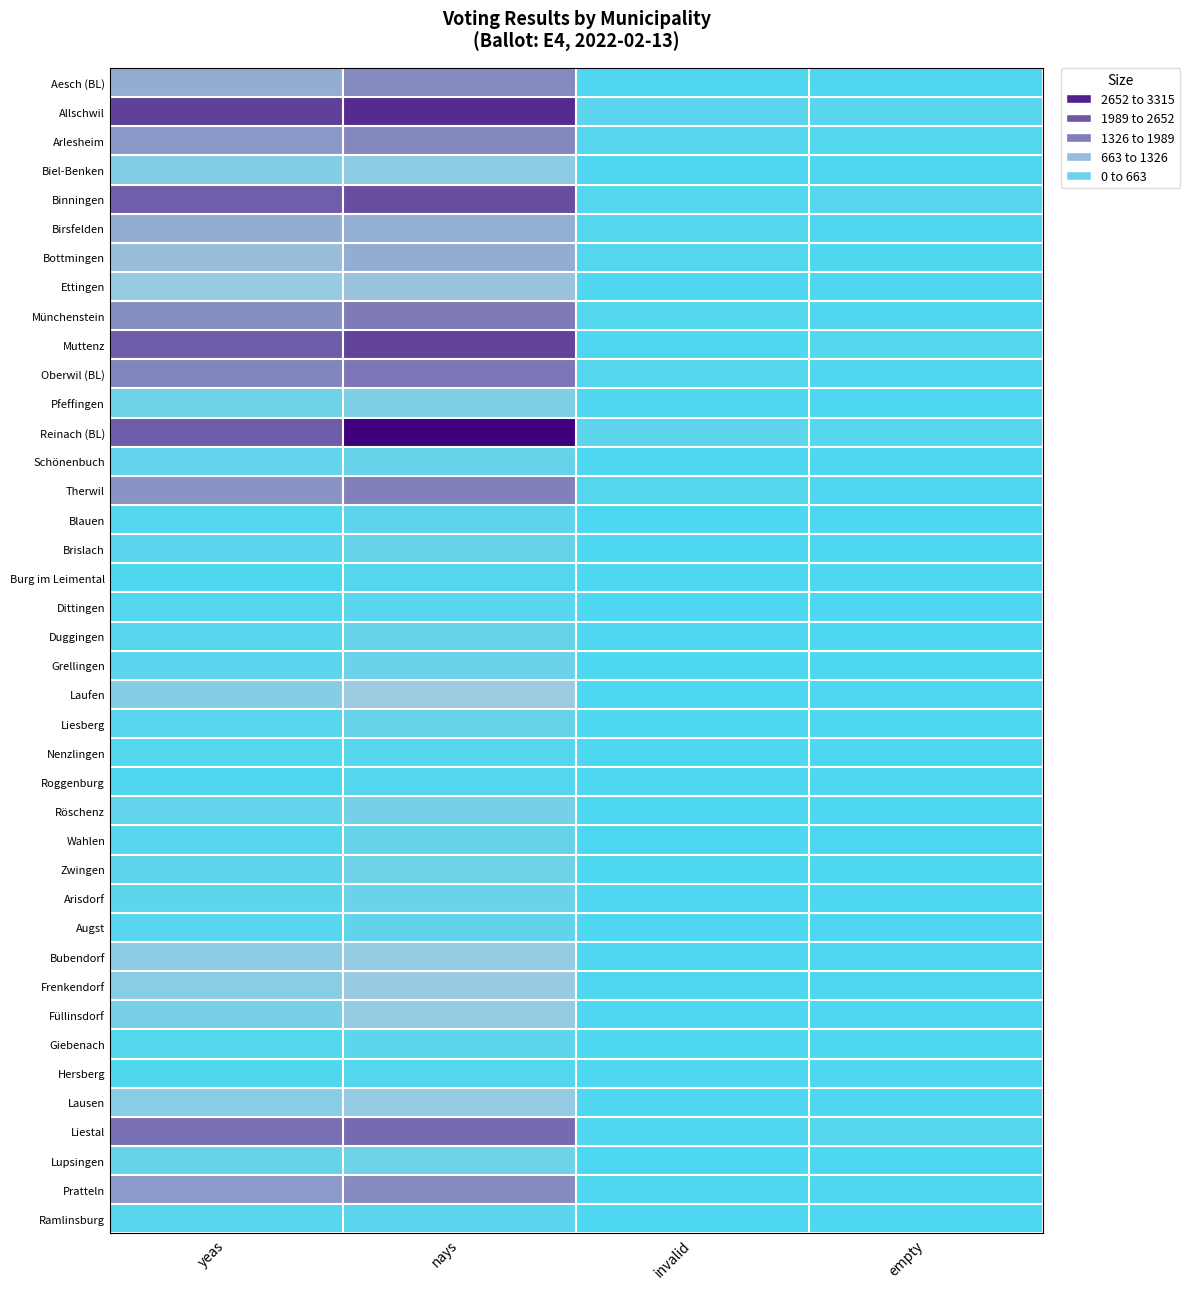

Reading left to right, extract all data points from this chart.

Aesch (BL): yeas=1133	nays=1526	invalid=22	empty=49
Allschwil: yeas=2649	nays=2863	invalid=150	empty=106
Arlesheim: yeas=1356	nays=1536	invalid=95	empty=57
Biel-Benken: yeas=550	nays=663	invalid=19	empty=18
Binningen: yeas=2218	nays=2515	invalid=60	empty=95
Birsfelden: yeas=1134	nays=1125	invalid=85	empty=40
Bottmingen: yeas=969	nays=1136	invalid=57	empty=30
Ettingen: yeas=766	nays=908	invalid=24	empty=30
Münchenstein: yeas=1475	nays=1681	invalid=56	empty=47
Muttenz: yeas=2246	nays=2621	invalid=35	empty=82
Oberwil (BL): yeas=1564	nays=1783	invalid=72	empty=48
Pfeffingen: yeas=347	nays=519	invalid=17	empty=10
Reinach (BL): yeas=2269	nays=3315	invalid=167	empty=95
Schönenbuch: yeas=246	nays=278	invalid=7	empty=7
Therwil: yeas=1403	nays=1629	invalid=68	empty=43
Blauen: yeas=71	nays=189	invalid=0	empty=5
Brislach: yeas=152	nays=283	invalid=5	empty=5
Burg im Leimental: yeas=18	nays=69	invalid=1	empty=0
Dittingen: yeas=77	nays=122	invalid=2	empty=2
Duggingen: yeas=139	nays=269	invalid=16	empty=9
Grellingen: yeas=152	nays=312	invalid=8	empty=10
Laufen: yeas=576	nays=817	invalid=10	empty=20
Liesberg: yeas=105	nays=279	invalid=2	empty=3
Nenzlingen: yeas=58	nays=97	invalid=1	empty=5
Roggenburg: yeas=23	nays=68	invalid=0	empty=0
Röschenz: yeas=223	nays=438	invalid=6	empty=12
Wahlen: yeas=101	nays=266	invalid=1	empty=5
Zwingen: yeas=183	nays=352	invalid=8	empty=5
Arisdorf: yeas=161	nays=300	invalid=14	empty=6
Augst: yeas=128	nays=216	invalid=2	empty=1
Bubendorf: yeas=666	nays=749	invalid=17	empty=23
Frenkendorf: yeas=626	nays=792	invalid=13	empty=24
Füllinsdorf: yeas=448	nays=733	invalid=25	empty=22
Giebenach: yeas=72	nays=162	invalid=8	empty=4
Hersberg: yeas=51	nays=75	invalid=0	empty=1
Lausen: yeas=607	nays=742	invalid=28	empty=29
Liestal: yeas=1902	nays=2001	invalid=50	empty=67
Lupsingen: yeas=272	nays=346	invalid=10	empty=11
Pratteln: yeas=1343	nays=1509	invalid=45	empty=41
Ramlinsburg: yeas=108	nays=145	invalid=4	empty=5